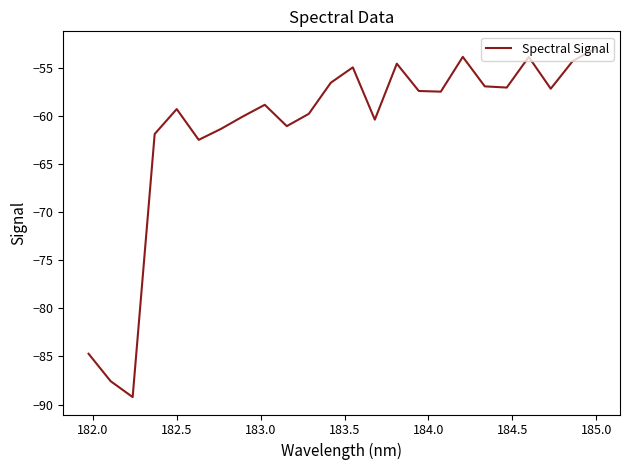

What is the greatest value displayed?

-53.0